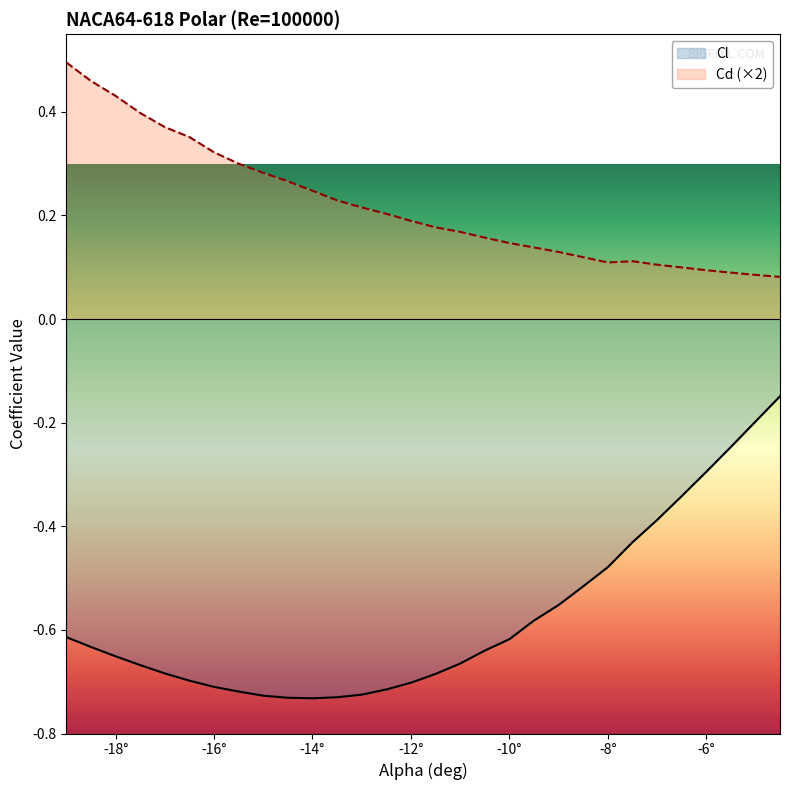

At which category is the sum across all series the highest?

-4.5